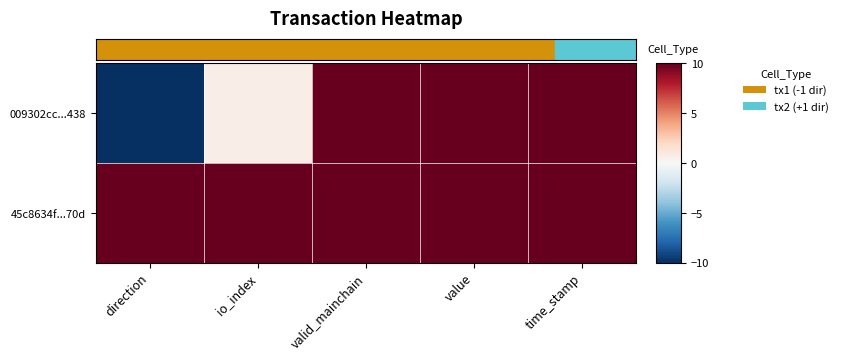

What is the total value across all series at valid_mainchain?

20.0